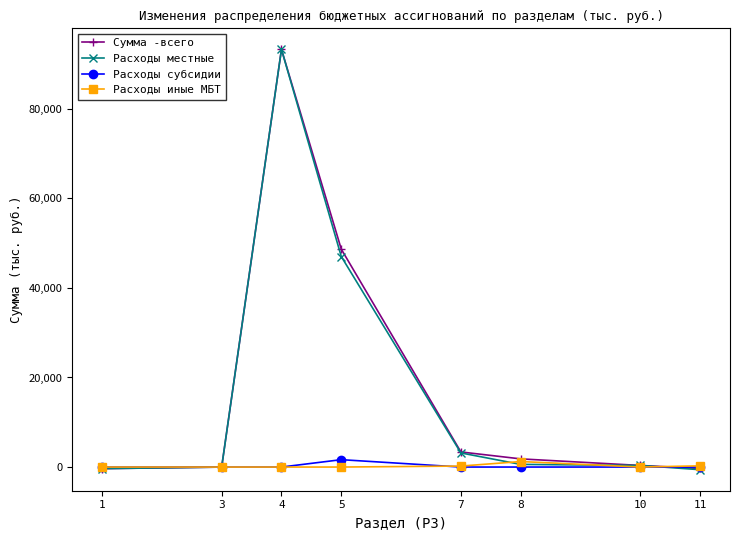

What is the difference between the second highest and minimum values in the Расходы иные МБТ series?

270.0